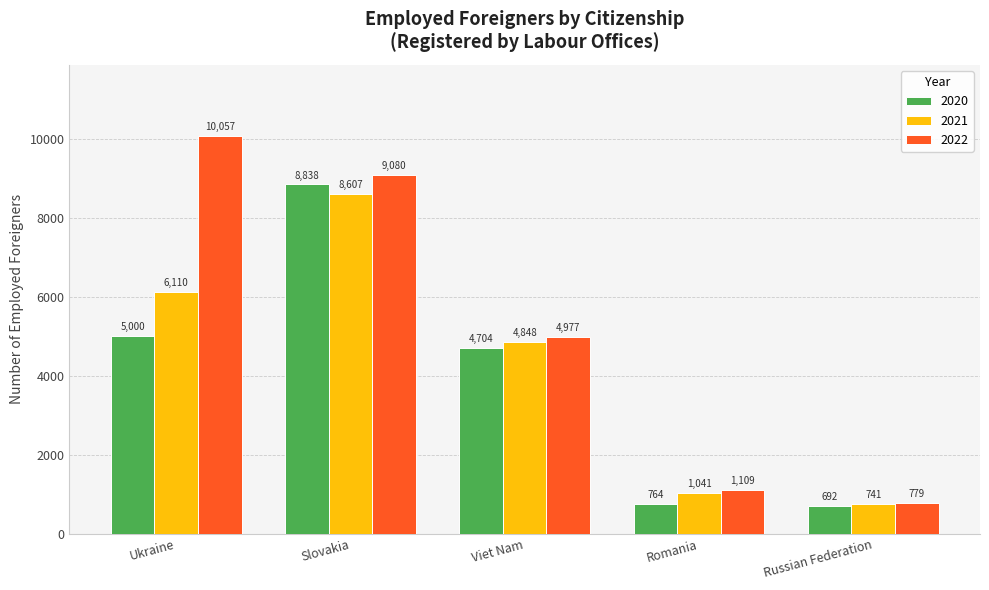

What is the spread (max minus min) of values at Russian Federation?

87